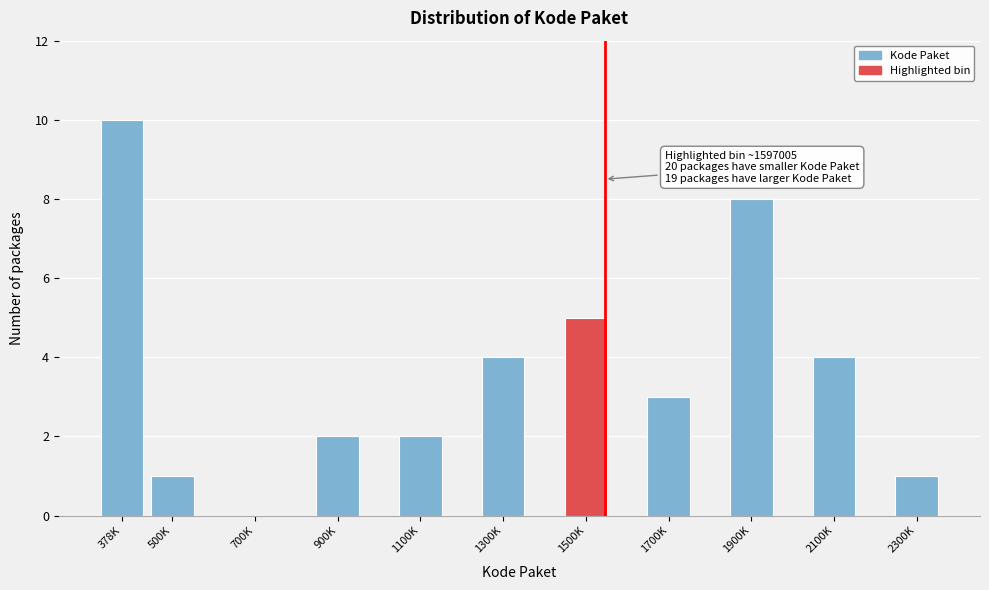

Reading left to right, list all the values displayed in this chart.

378K=10	500K=1	700K=0	900K=2	1100K=2	1300K=4	1500K=5	1700K=3	1900K=8	2100K=4	2300K=1